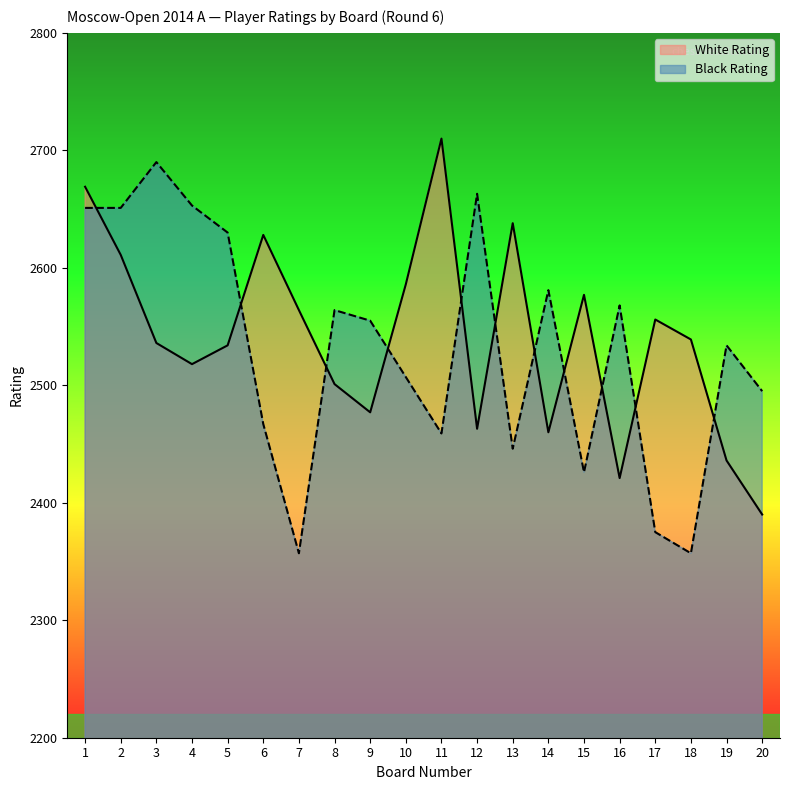

The value of White Rating at 17 is 1297. True or false?

False